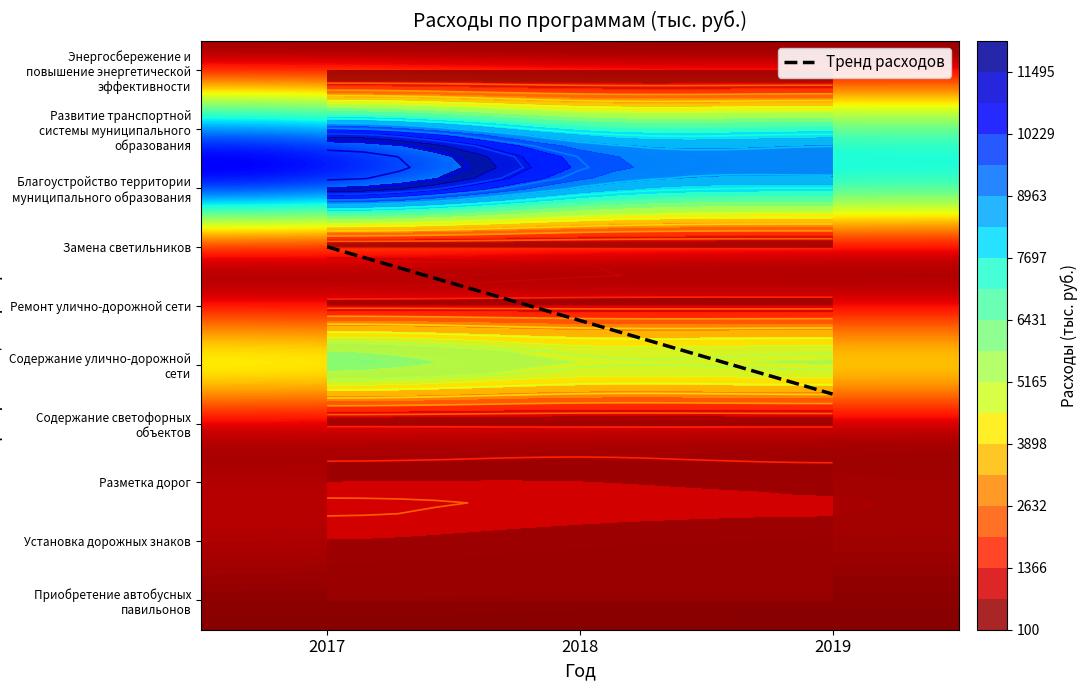

Count the number of categories in the chart.

3